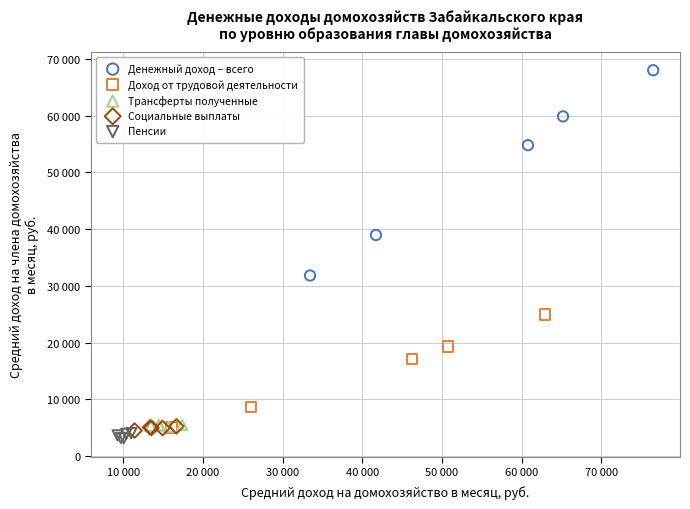

What are all the series names shown in the legend?

Денежный доход – всего, Доход от трудовой деятельности, Трансферты полученные, Социальные выплаты, Пенсии